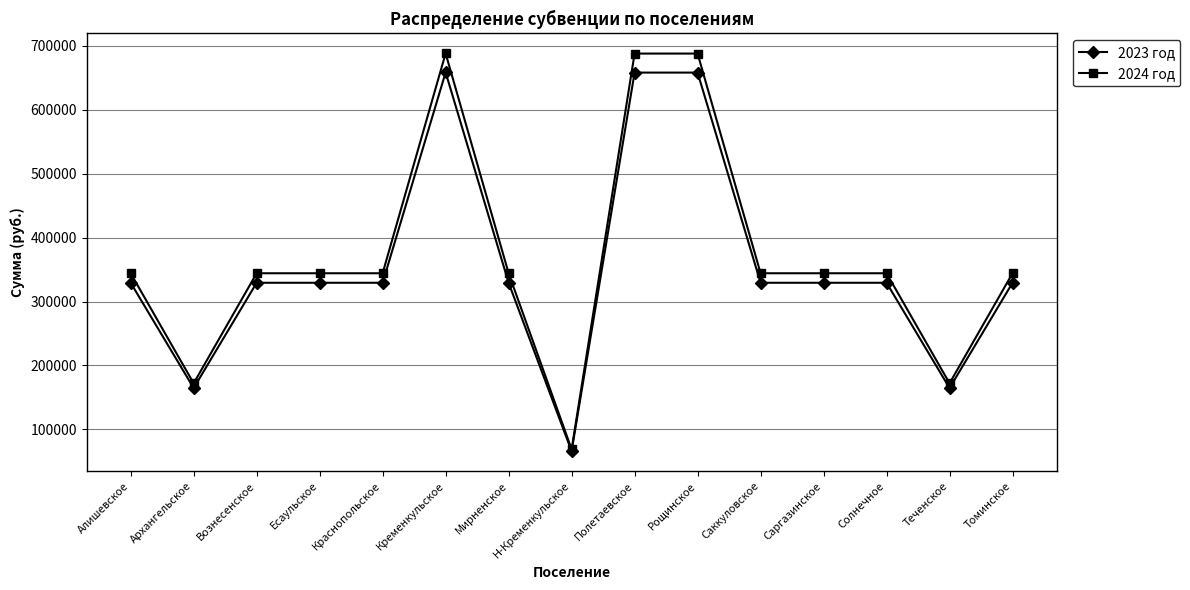

The 2023 год series shows 329428 at Томинское. True or false?

True